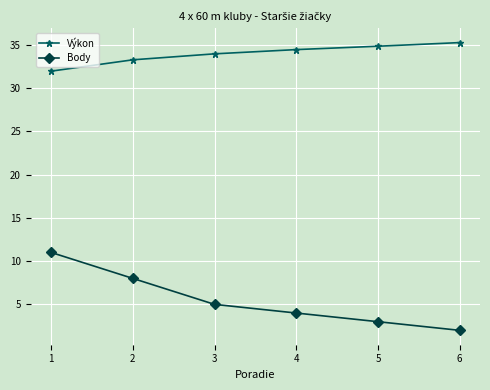

At which label is Body closest to 6?

3